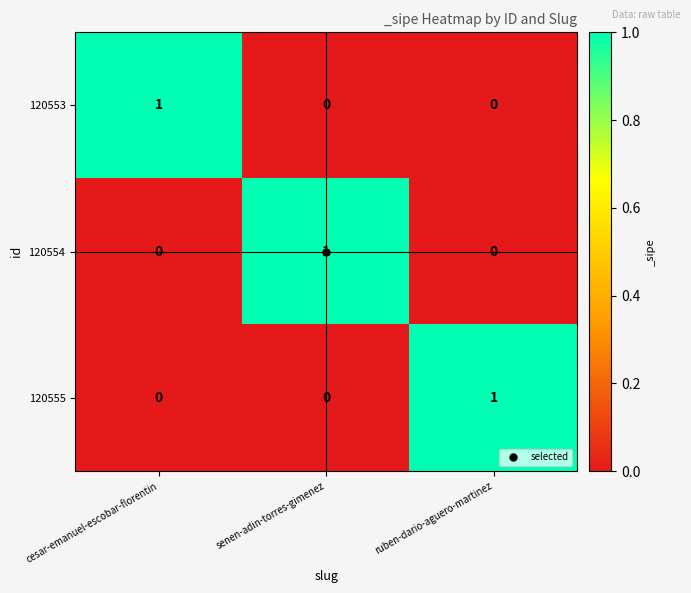

Count the 120555 values in the range 0 to 1.

3